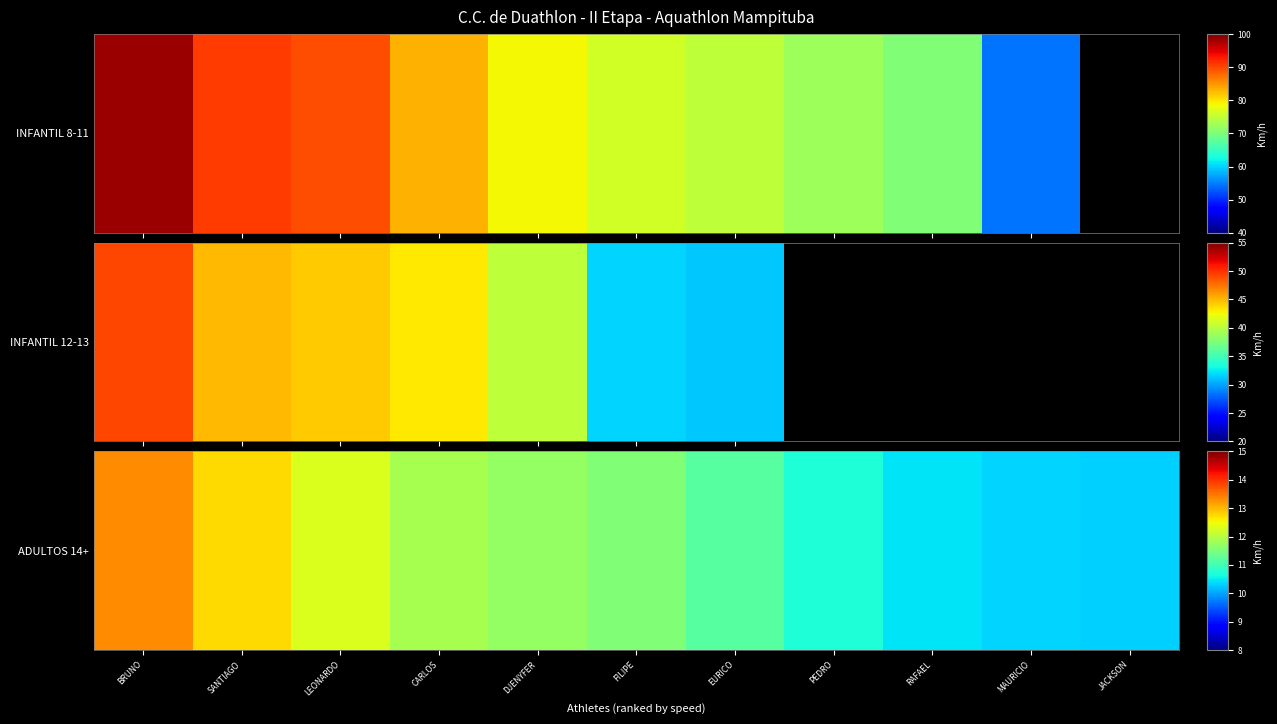

True or false: the data shows 11.9 at CARLOS.

True